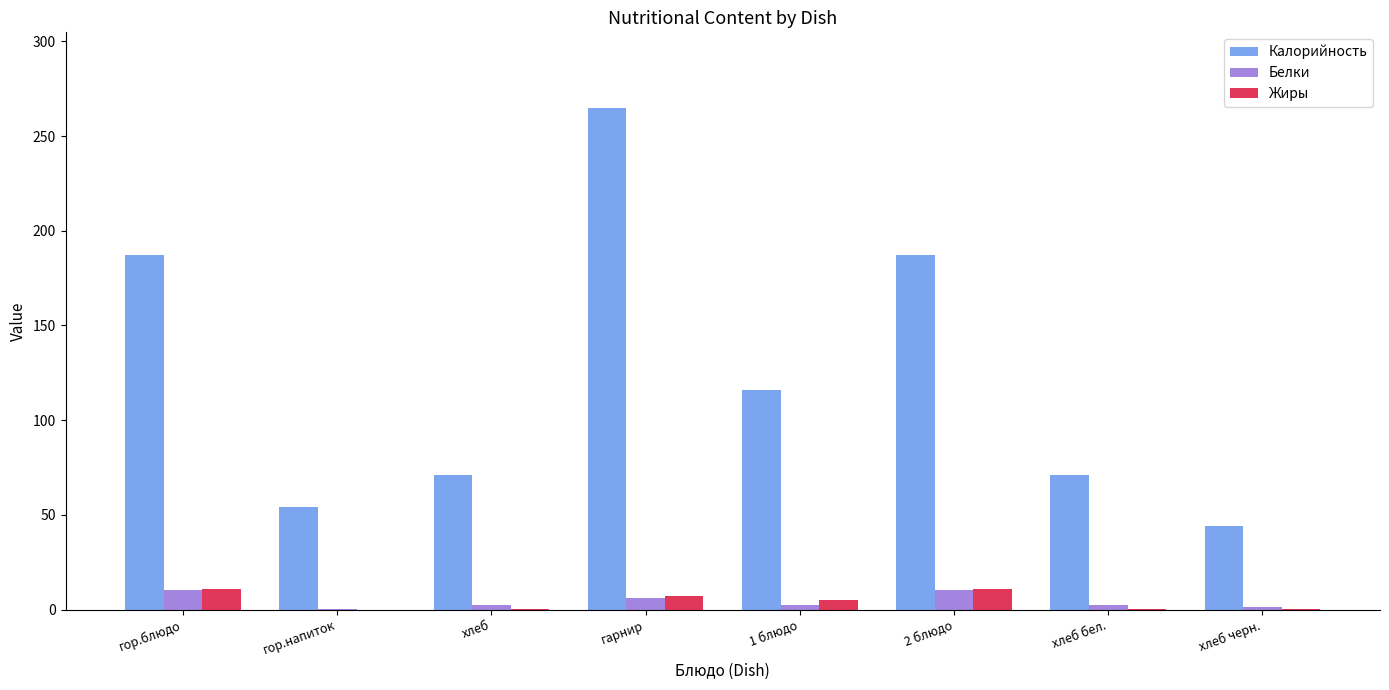

What is the sum of all Калорийность values?

995.0